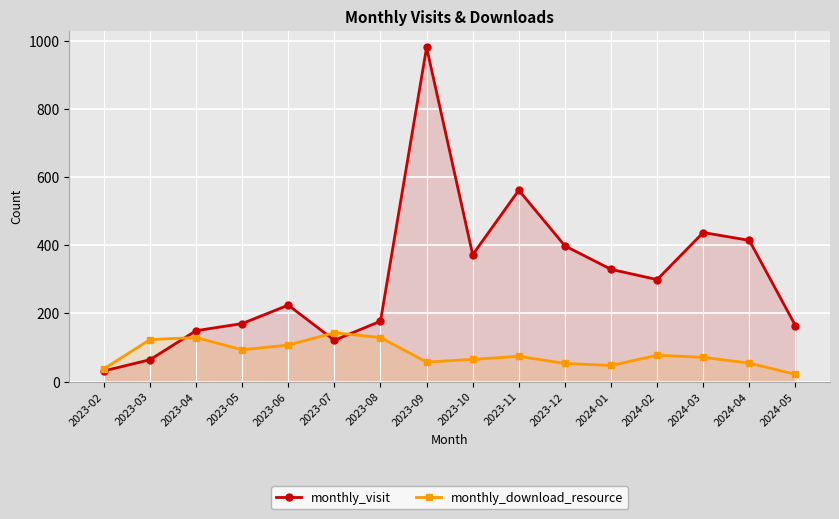

What is the value of the monthly_download_resource point at the 15th from the left?

54